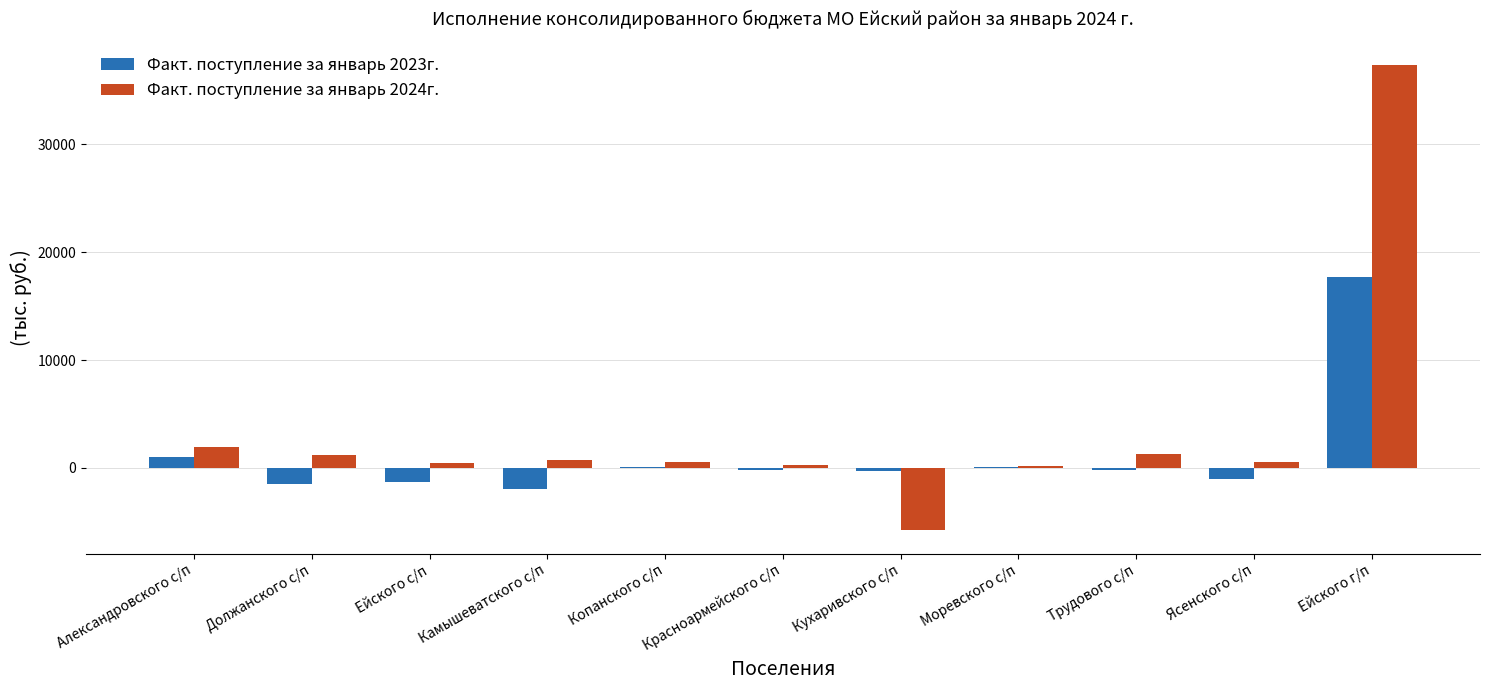

What is the sum of all Факт. поступление за январь 2024г. values?

38713.0